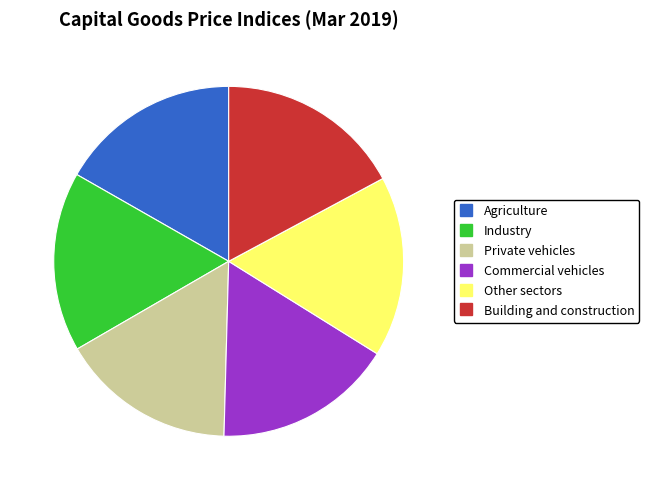

How many segments does this pie chart have?

6